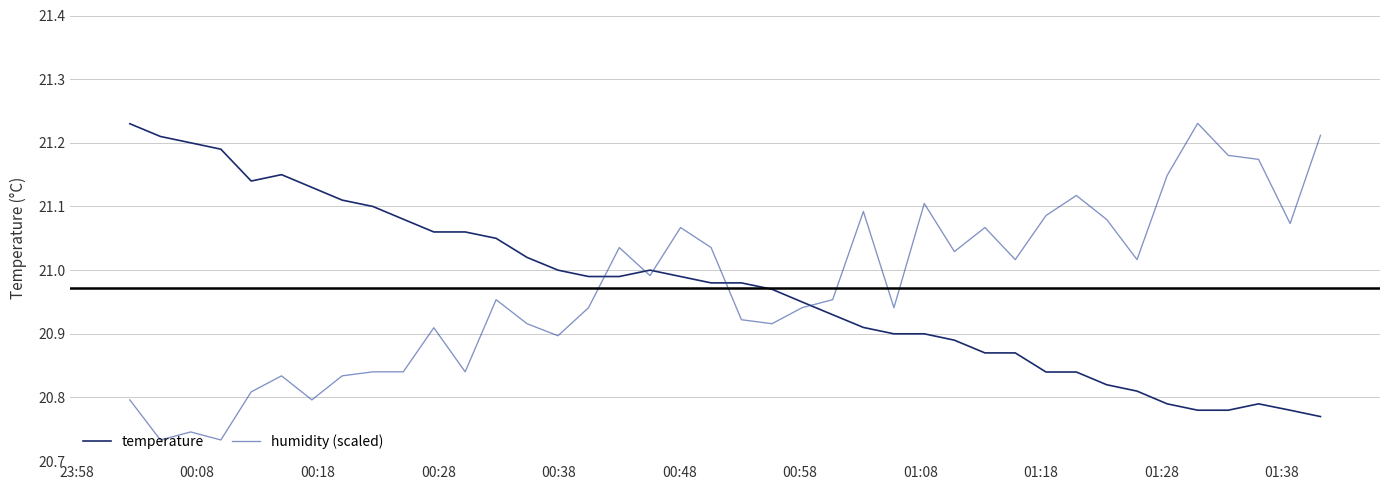

After their last crossing, which series has the higher values: temperature or humidity (scaled)?

humidity (scaled)